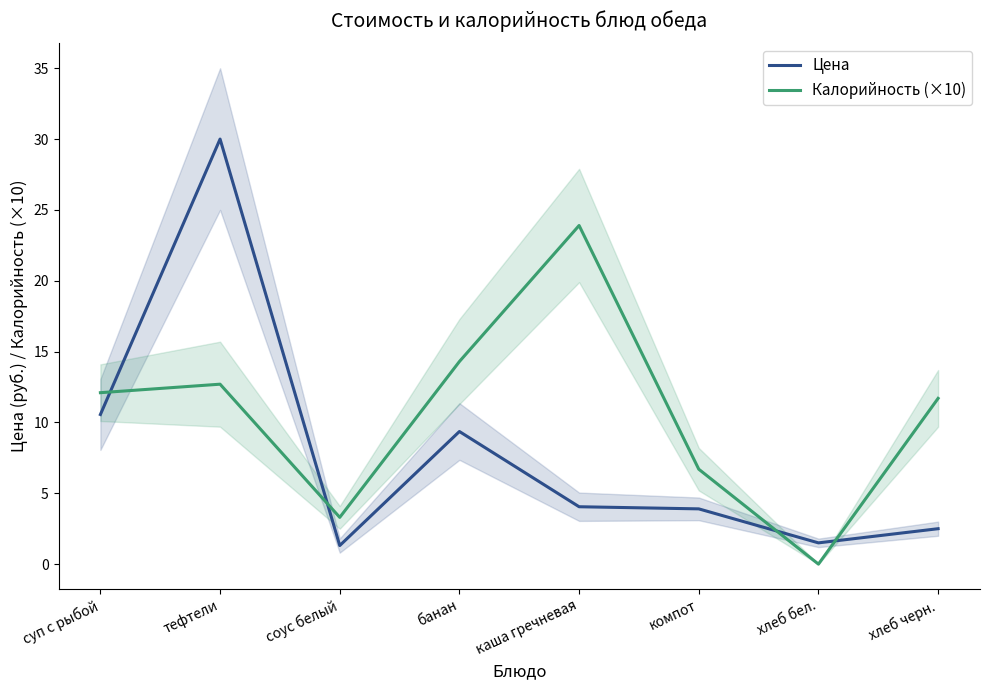

How many values in Калорийность (×10) are above zero?

7